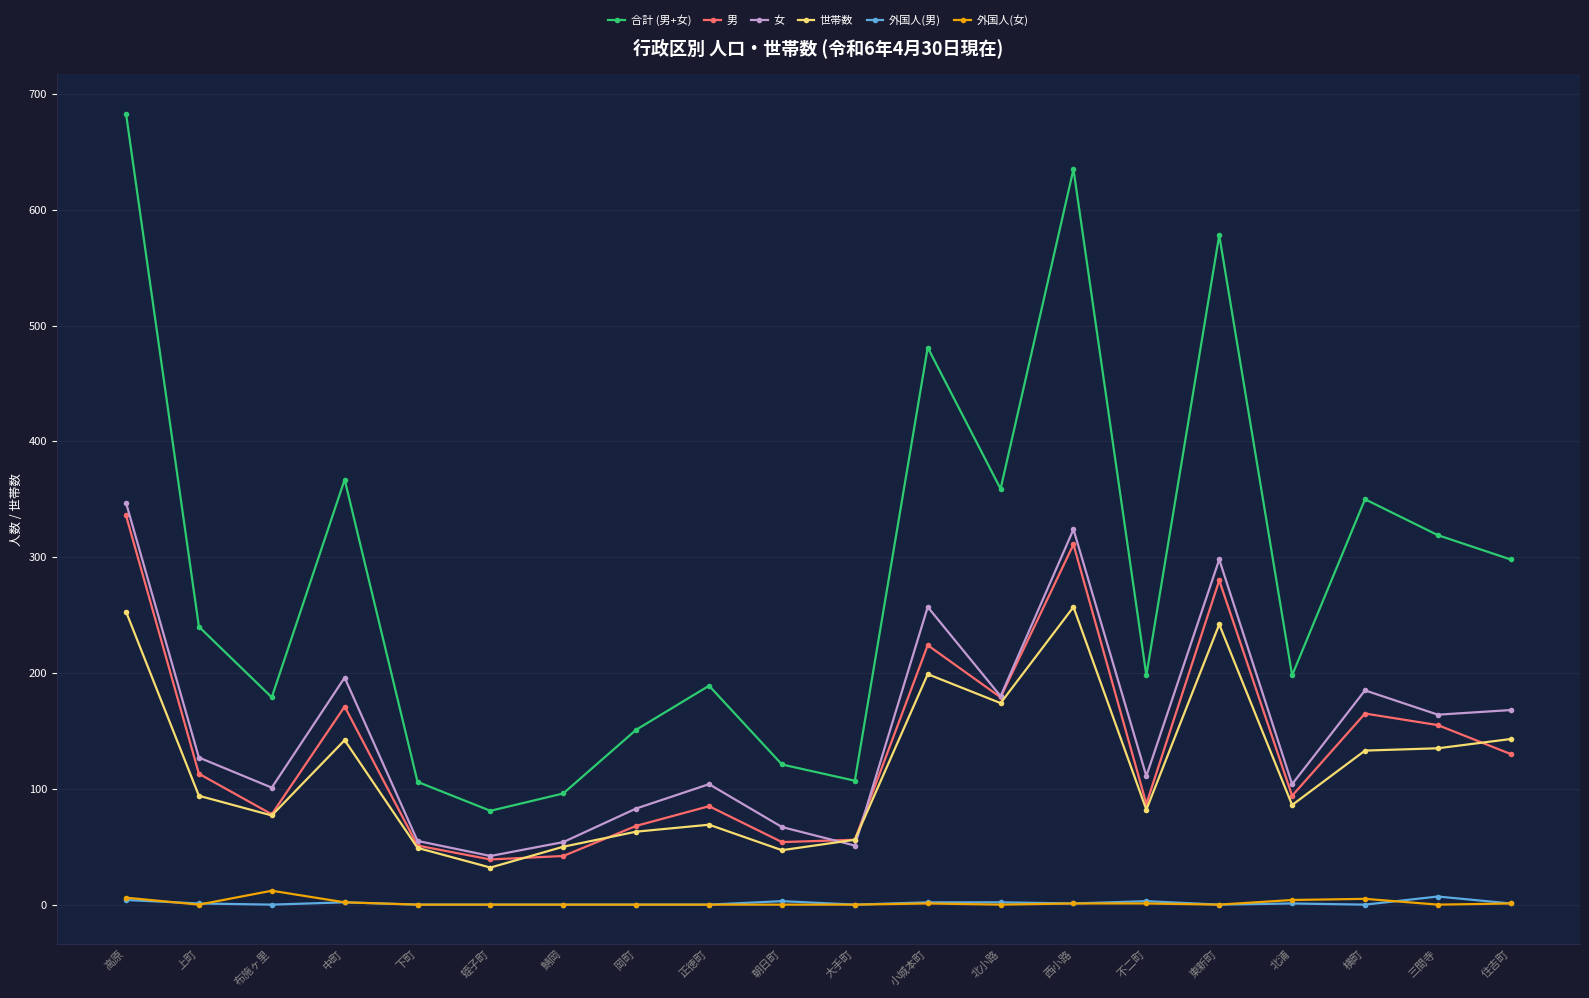

What is the total value across all series at 朝日町?

292